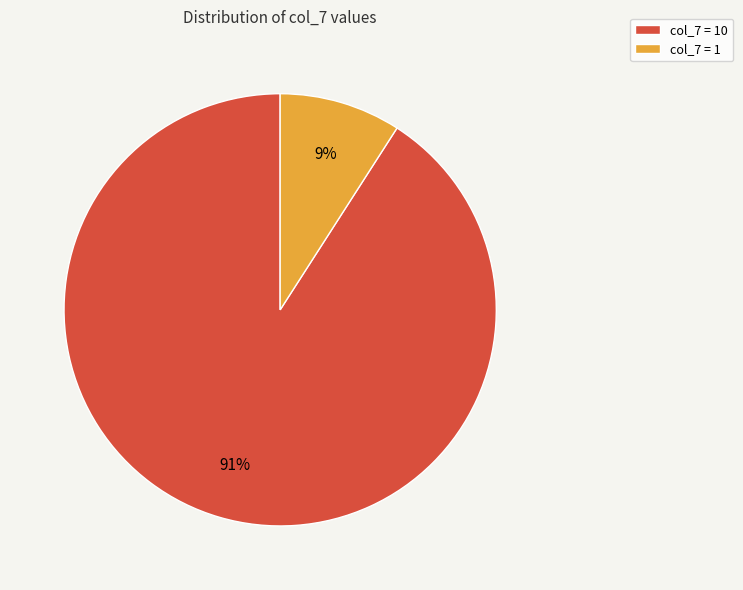

Rank the categories by value from lowest to highest.

col_7 = 1, col_7 = 10